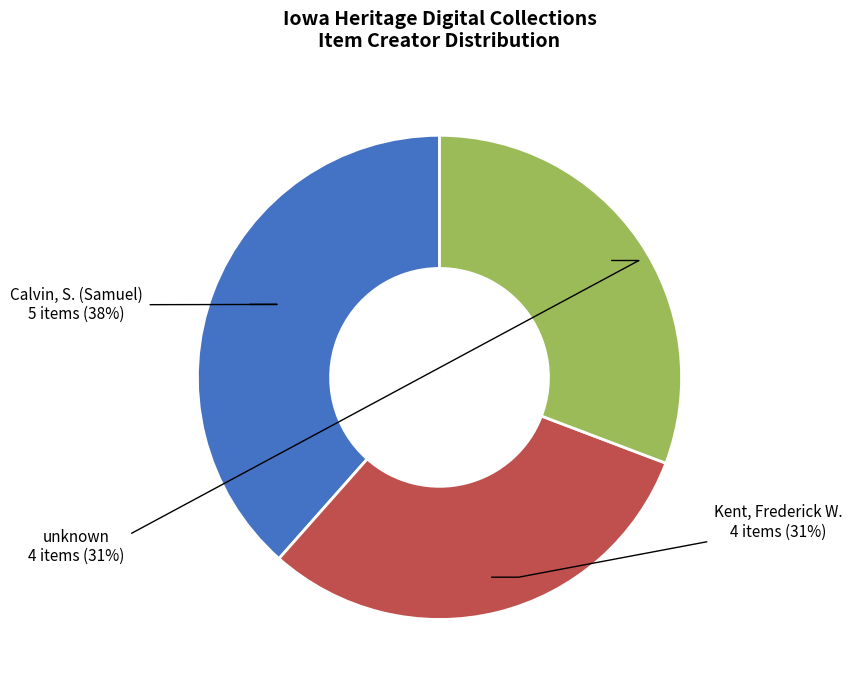

To the nearest percent, what is the average slice percentage?

33%